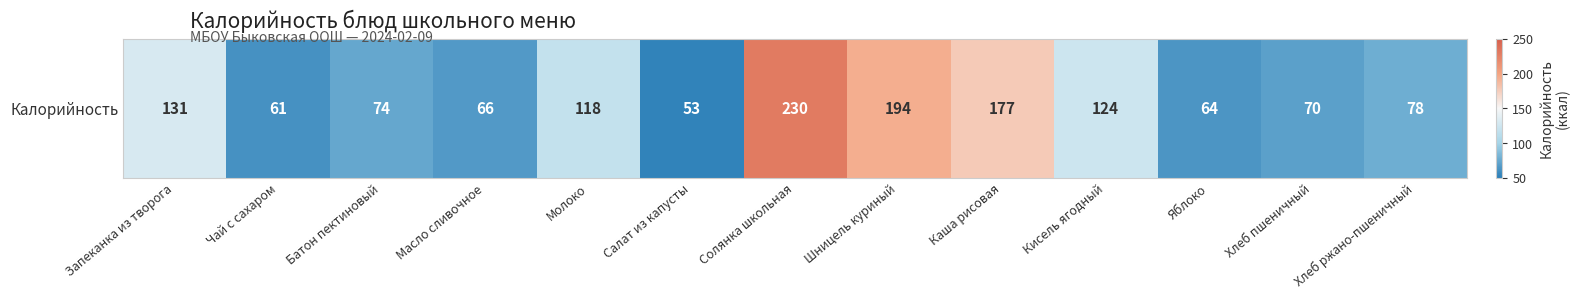

List the labels in order of value, smallest first.

Салат из капусты, Чай с сахаром, Яблоко, Масло сливочное, Хлеб пшеничный, Батон пектиновый, Хлеб ржано-пшеничный, Молоко, Кисель ягодный, Запеканка из творога, Каша рисовая, Шницель куриный, Солянка школьная